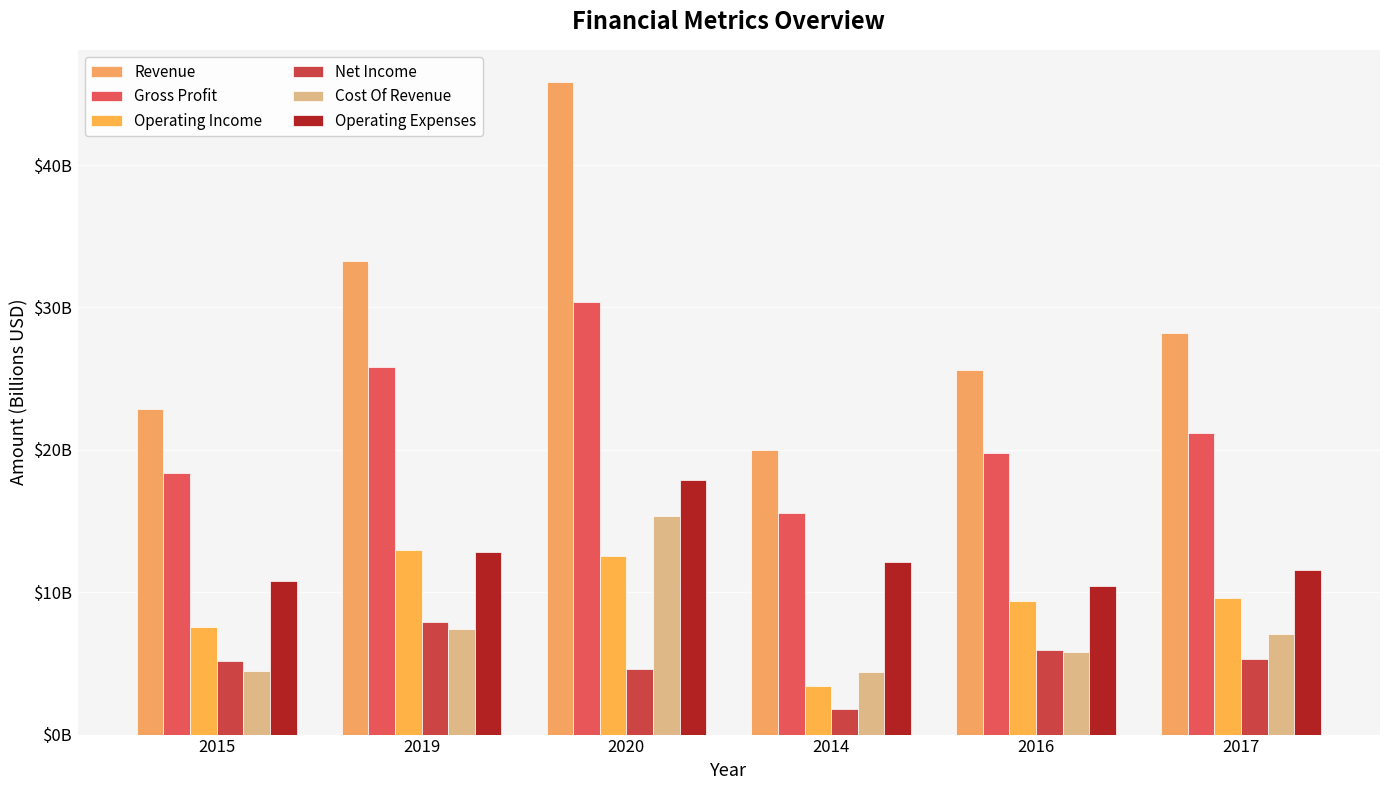

Reading right to left, extract all data points from this chart.

Revenue: 2017=28.2	2016=25.6	2014=20.0	2020=45.8	2019=33.3	2015=22.9
Gross Profit: 2017=21.2	2016=19.8	2014=15.5	2020=30.4	2019=25.8	2015=18.4
Operating Income: 2017=9.6	2016=9.4	2014=3.4	2020=12.6	2019=13.0	2015=7.5
Net Income: 2017=5.3	2016=6.0	2014=1.8	2020=4.6	2019=7.9	2015=5.1
Cost Of Revenue: 2017=7.0	2016=5.8	2014=4.4	2020=15.4	2019=7.4	2015=4.5
Operating Expenses: 2017=11.6	2016=10.4	2014=12.1	2020=17.9	2019=12.8	2015=10.8